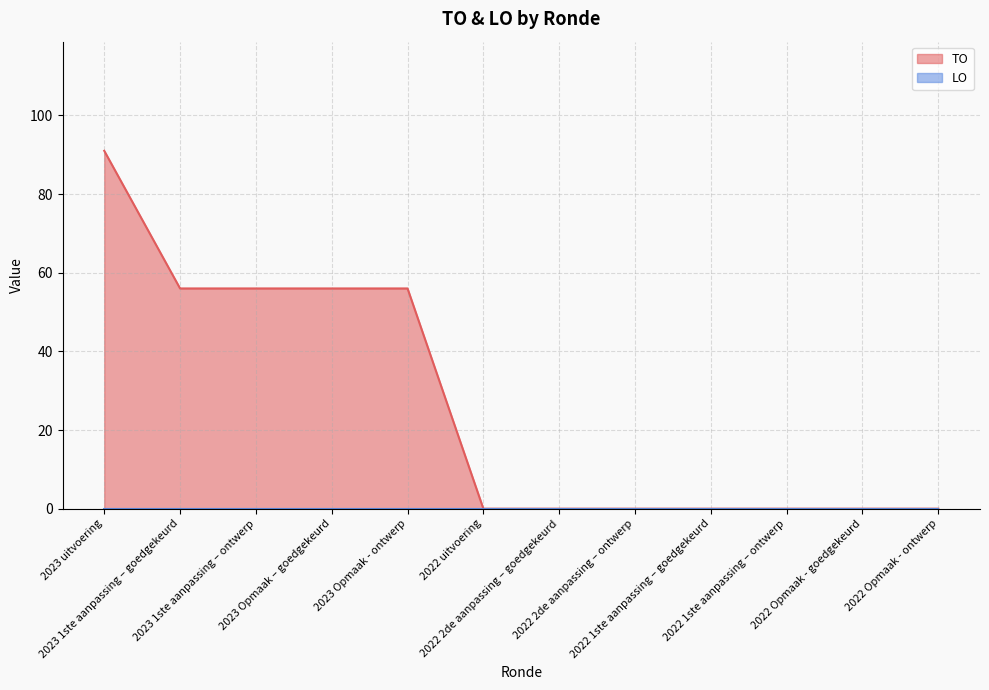

What is the label of the 5th point from the left?

2023 Opmaak - ontwerp